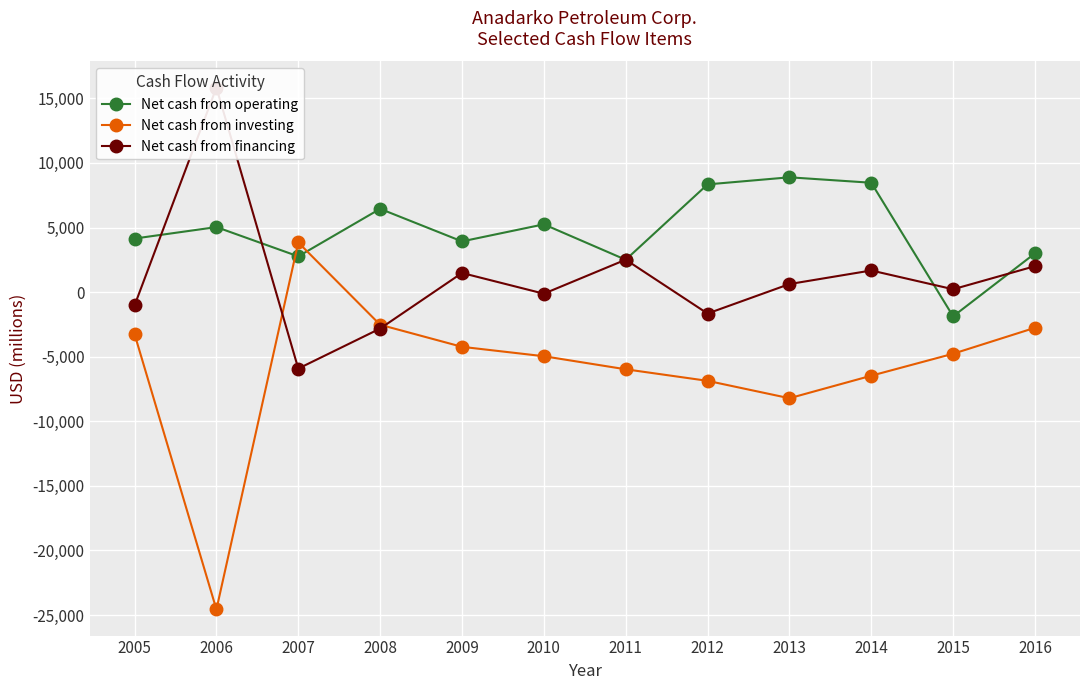

List the labels in order of Net cash from investing value, smallest first.

2006, 2013, 2012, 2014, 2011, 2010, 2015, 2009, 2005, 2016, 2008, 2007